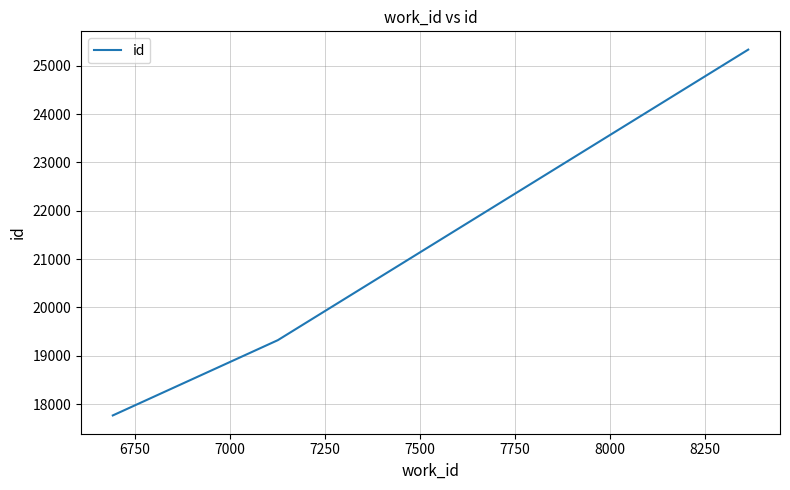

How many values are below 19322?

1